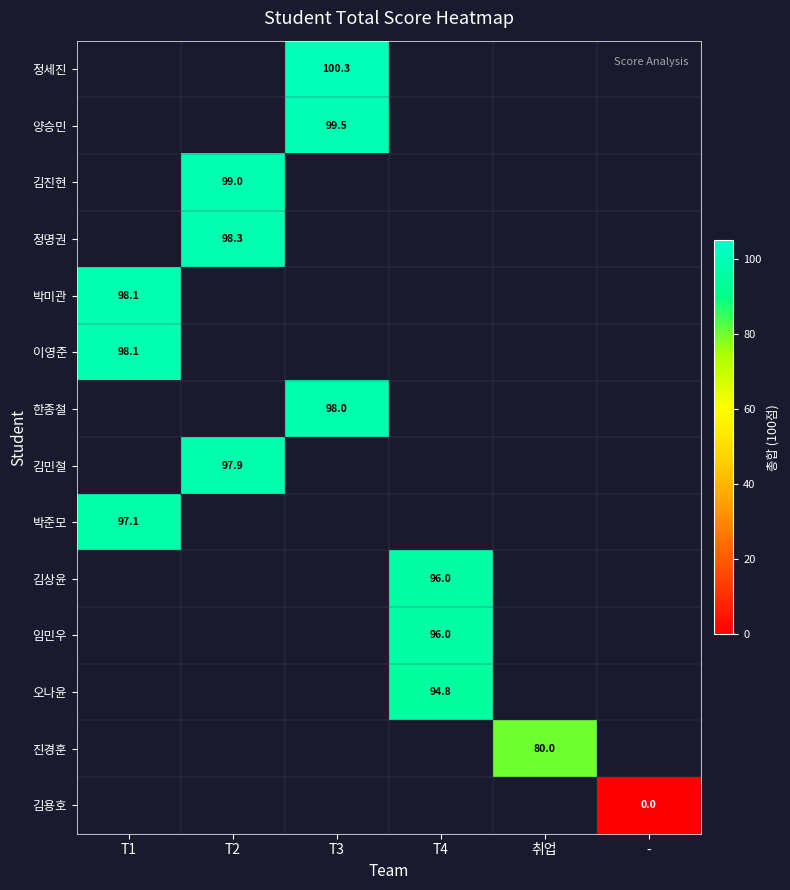

The value of 김진현 at T2 is 99.0. True or false?

True